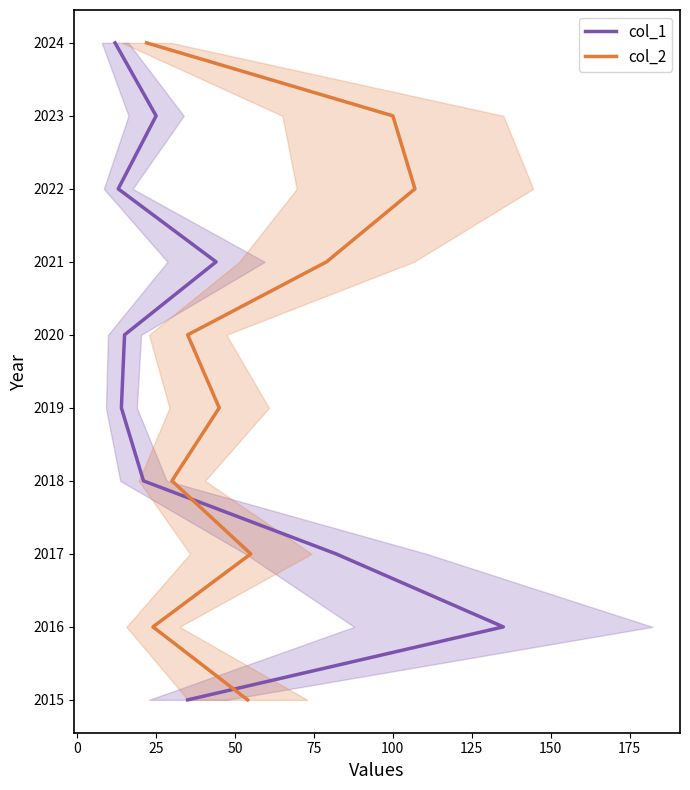

The col_2 series shows 3251 at 150. True or false?

False